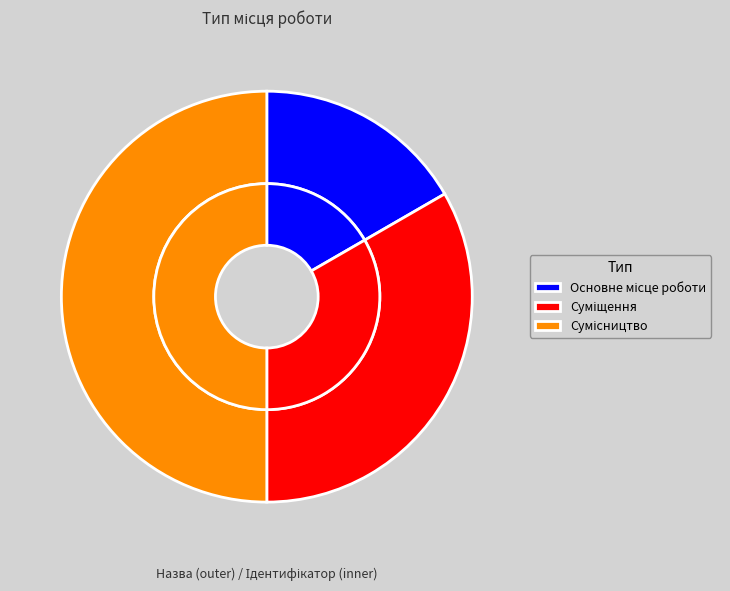

To the nearest percent, what percentage of the pie is Сумісництво?

50%